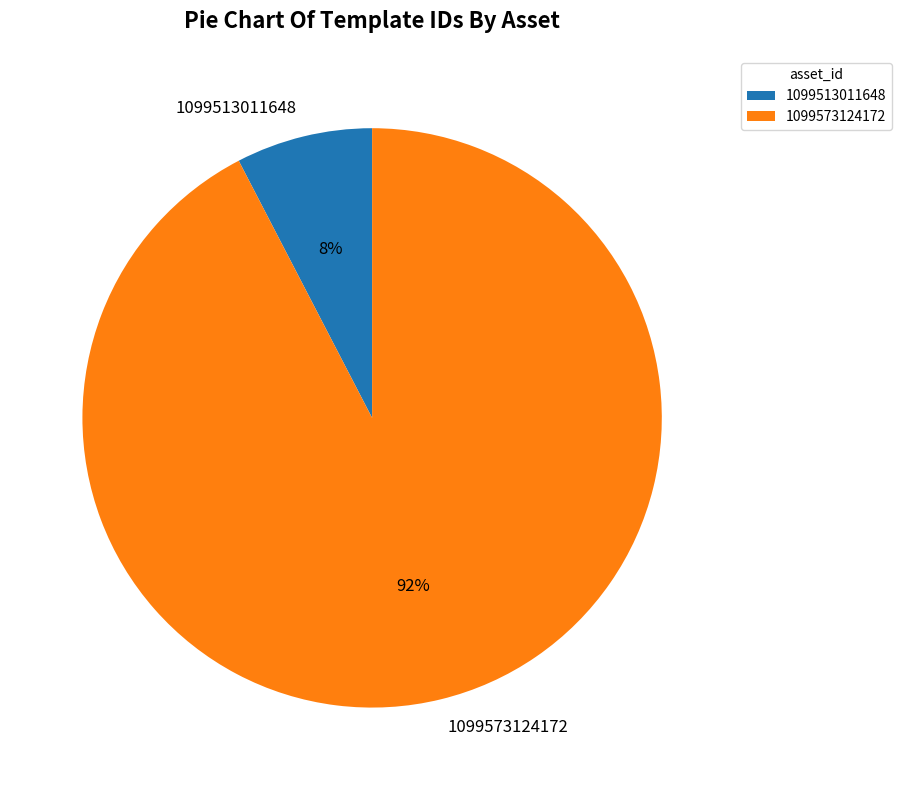

Which category has the biggest portion of the pie?

1099573124172